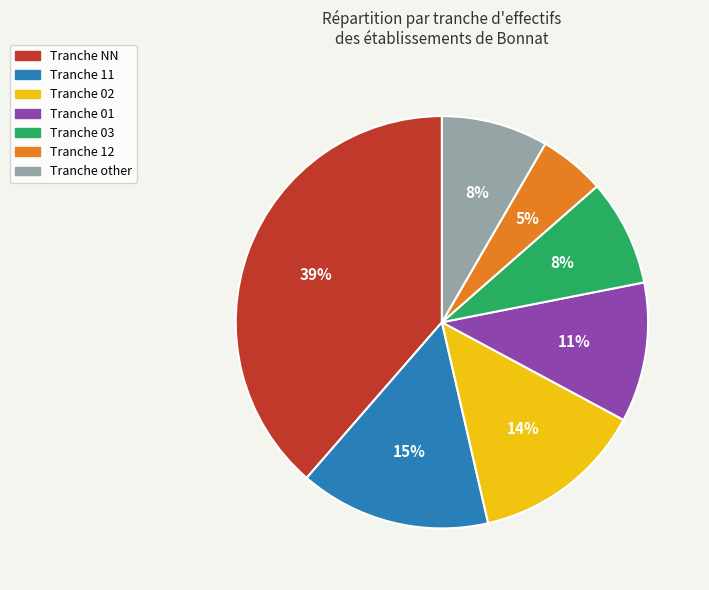

Is there any slice that represents more than half of the pie?

No